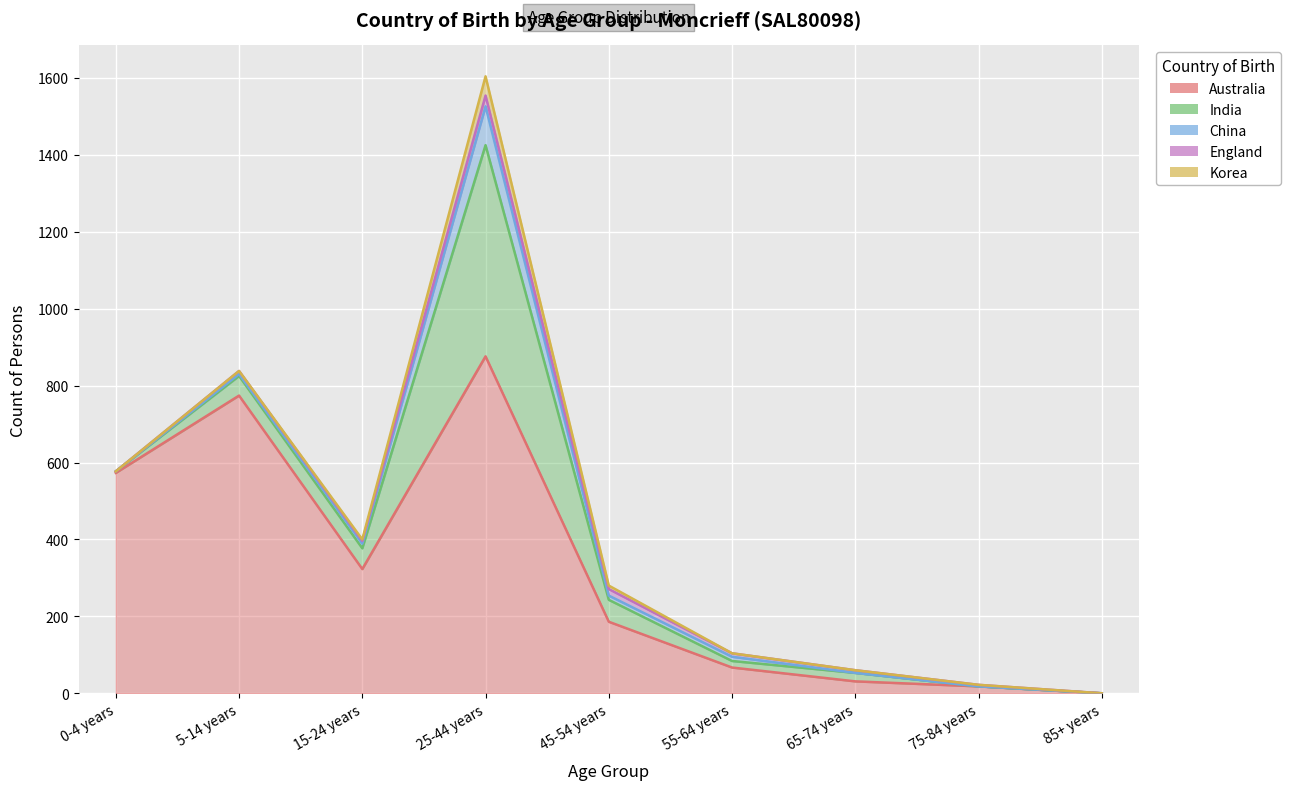

Where does the China series first go above 5?

15-24 years